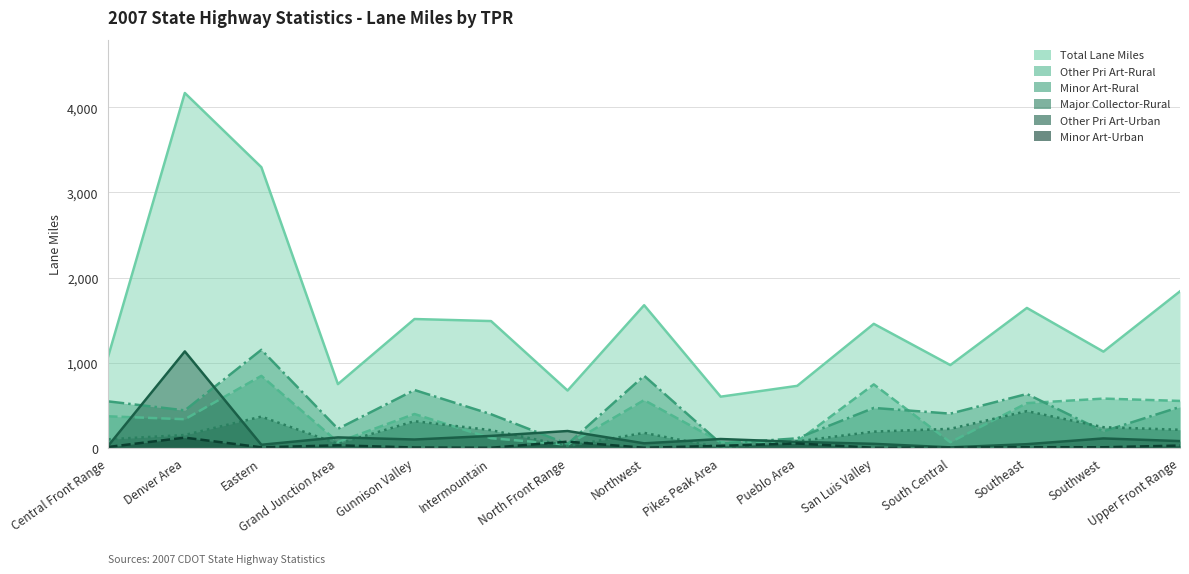

What is the approximate value of Total Lane Miles at Intermountain?

1488.4